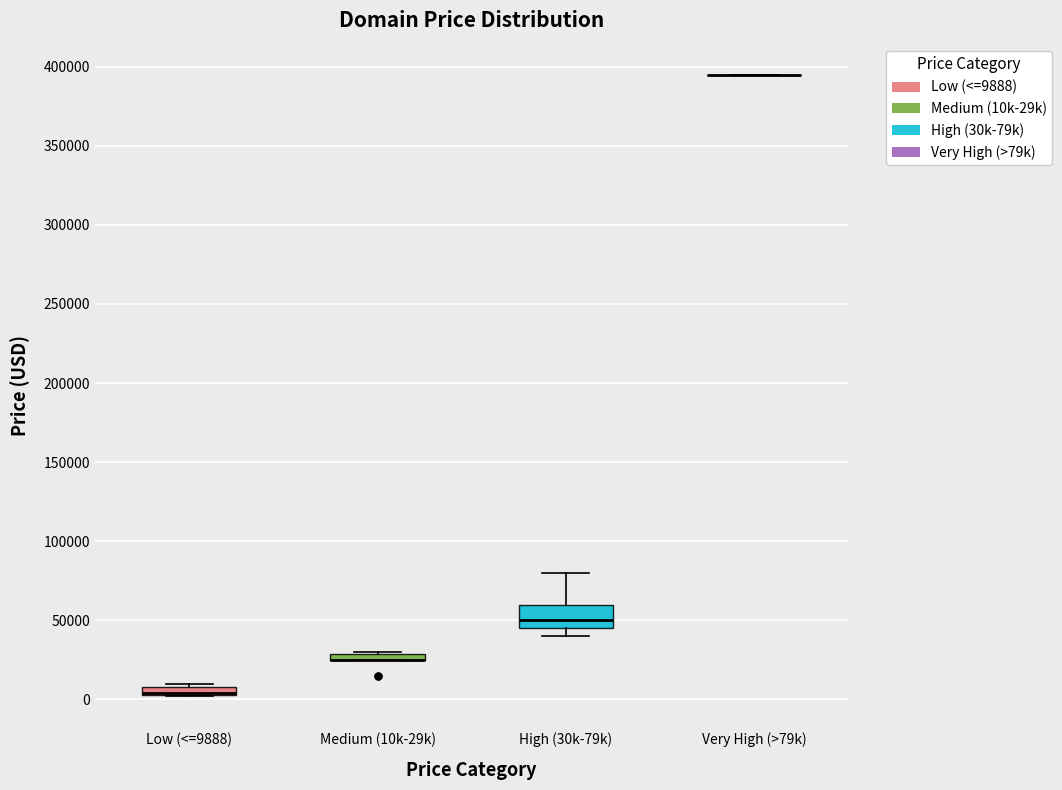

Where is the upper edge of the box for High (30k-79k) on the y-axis? The values are not printed on the chart, so give them approximately, as read against the axis.

60000